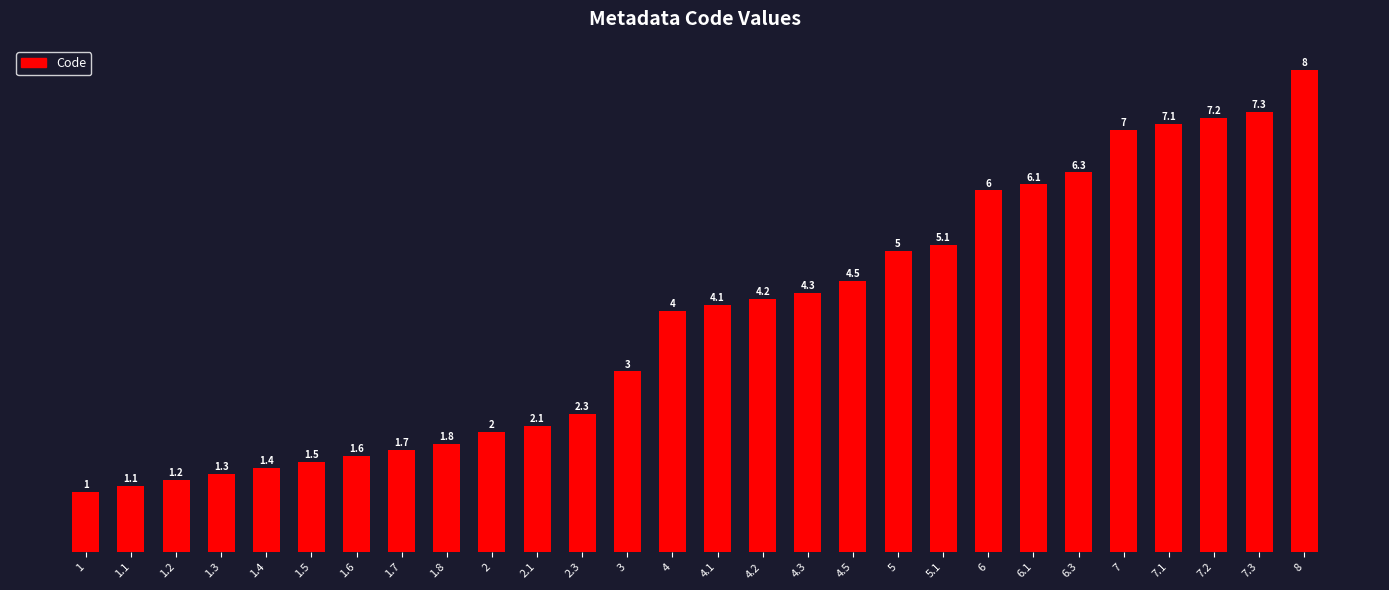

The value at 1 is 0.5. True or false?

False